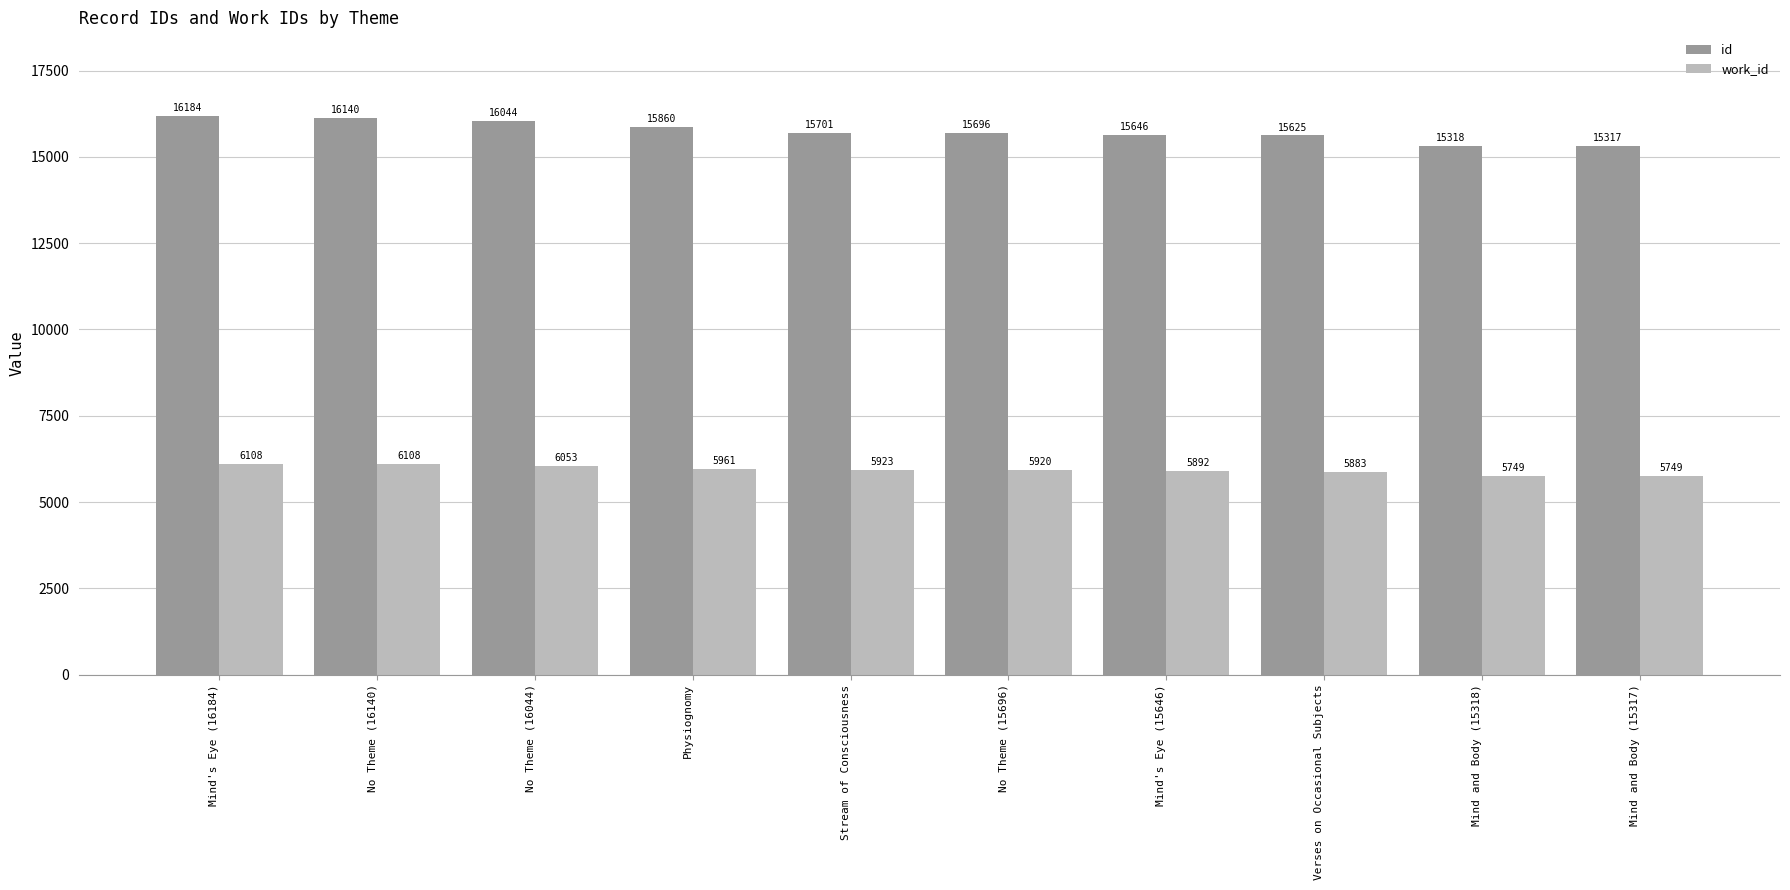

True or false: work_id has a value of 9634 at Stream of Consciousness.

False